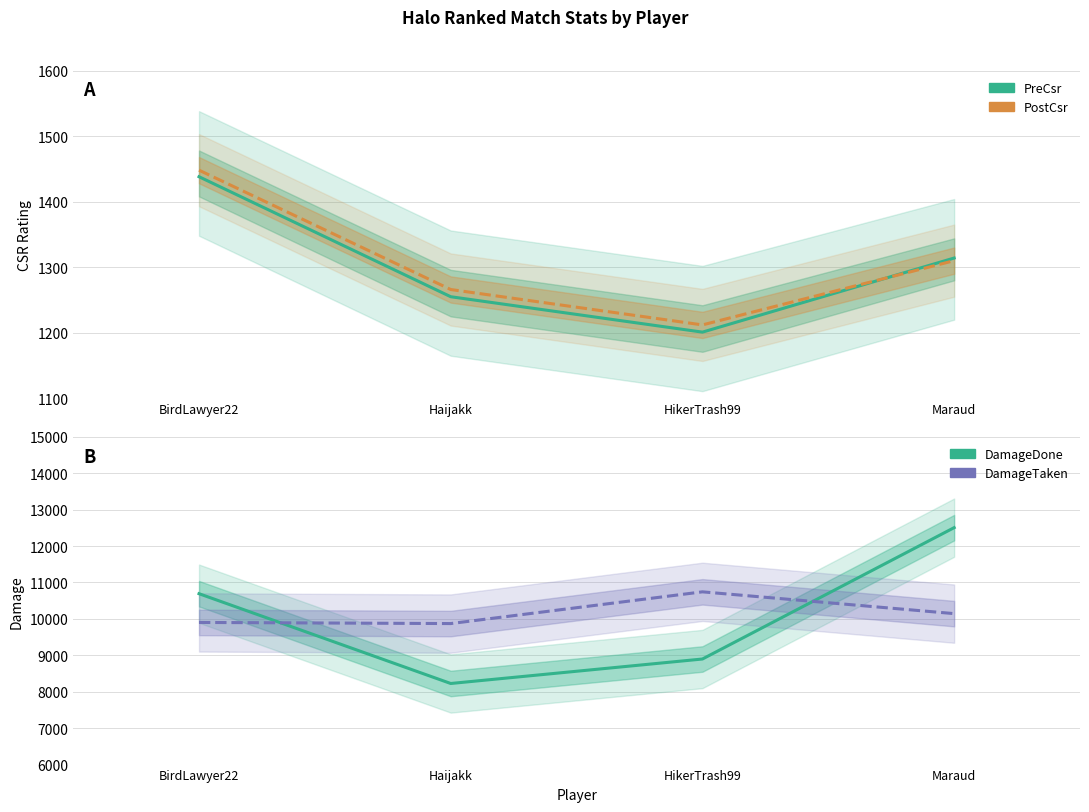

What is the difference between the highest and lowest values at Maraud?

11194